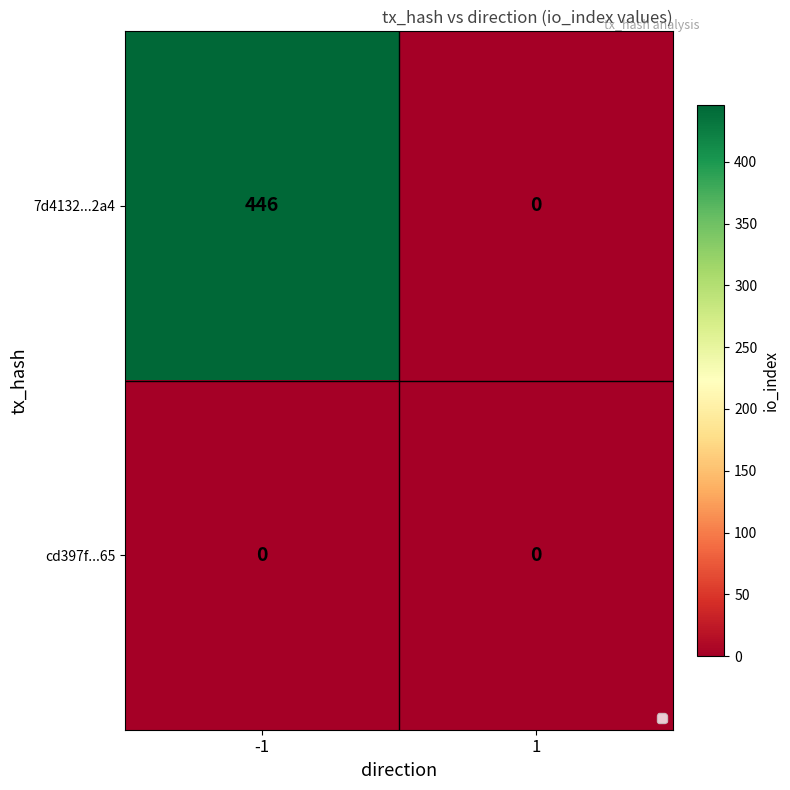

What is the sum of all 7d4132...2a4 values?

446